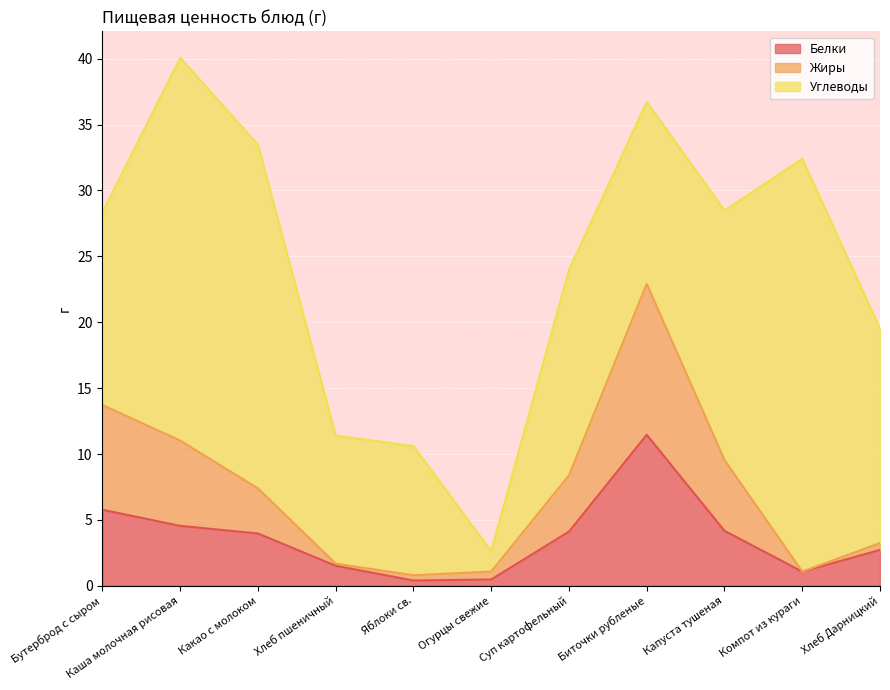

Which category has the highest value in the Белки series?

Биточки рубленые